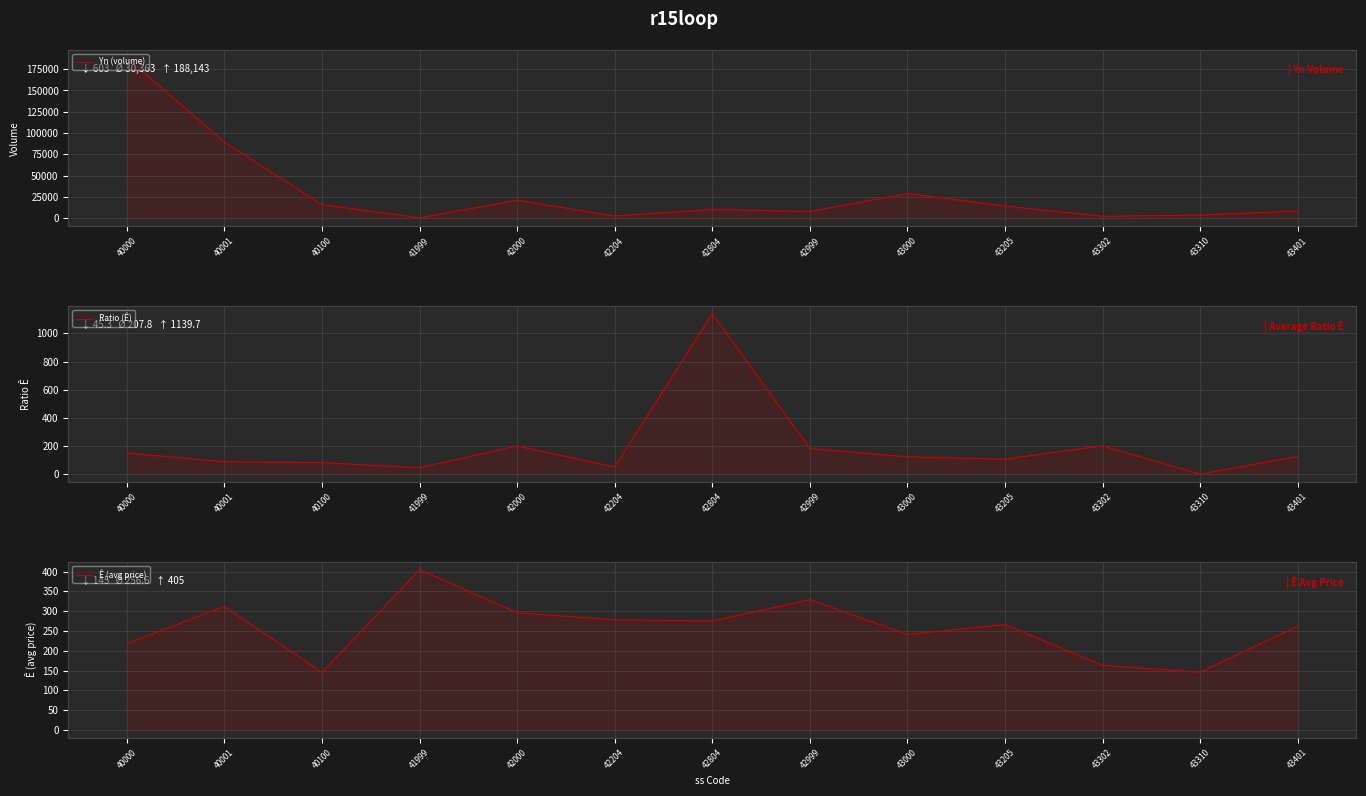

True or false: Yn (volume) has more than 2 points higher than both neighbors.

True